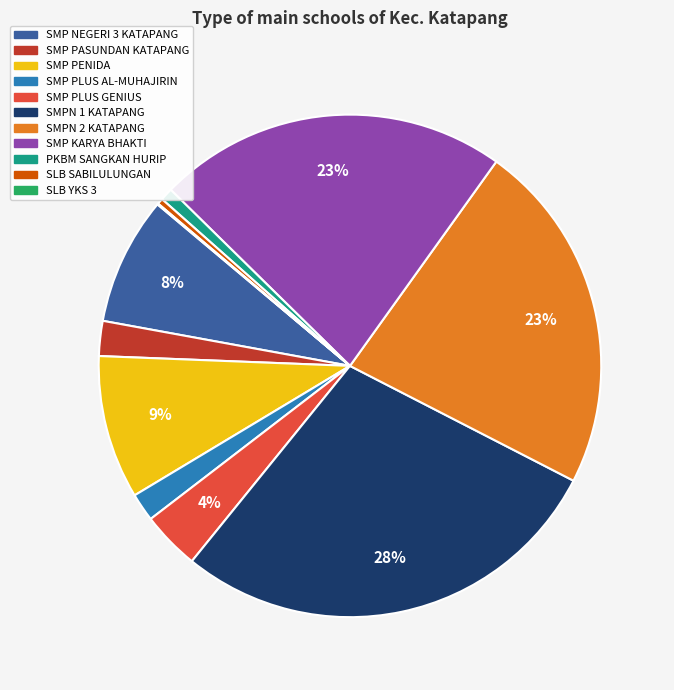

To the nearest percent, what portion does SMP PLUS GENIUS represent?

4%